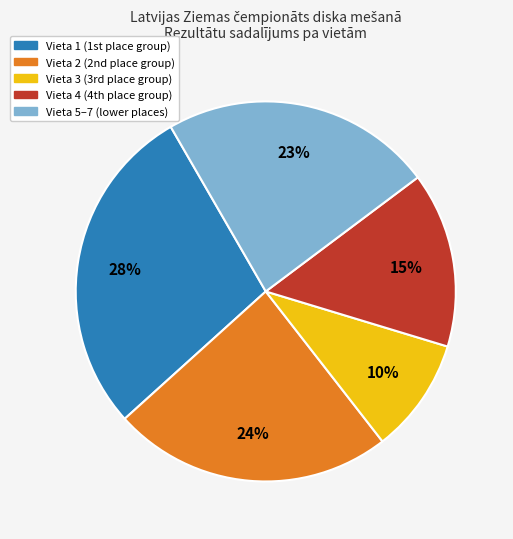

Which slice is the smallest?

Vieta 3 (3rd place group)